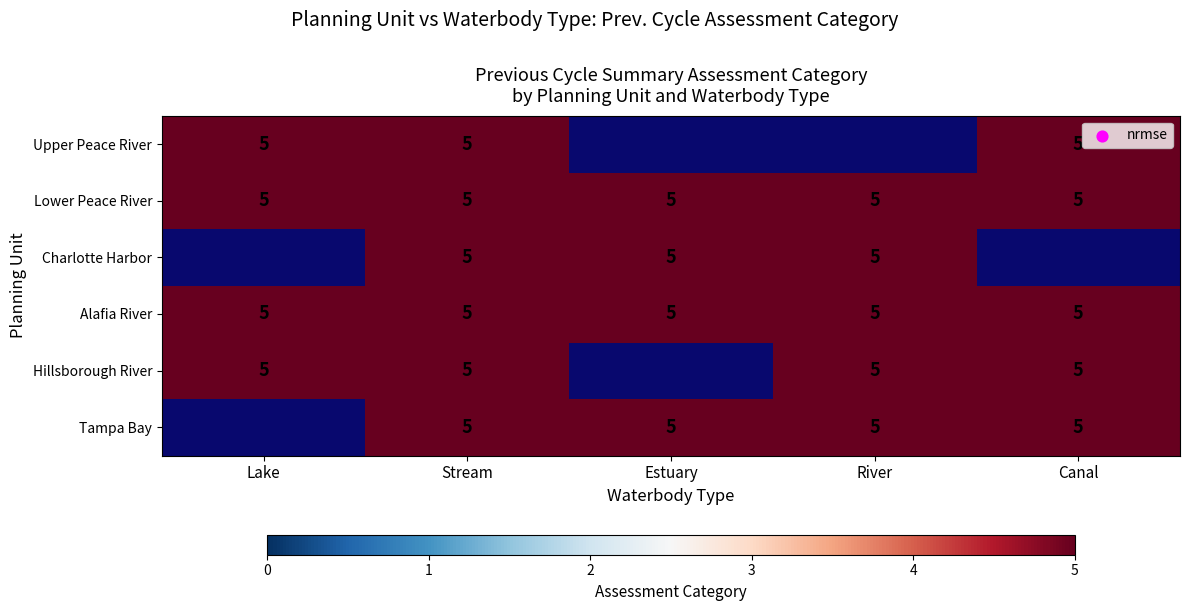

What is the maximum value shown in the chart?

5